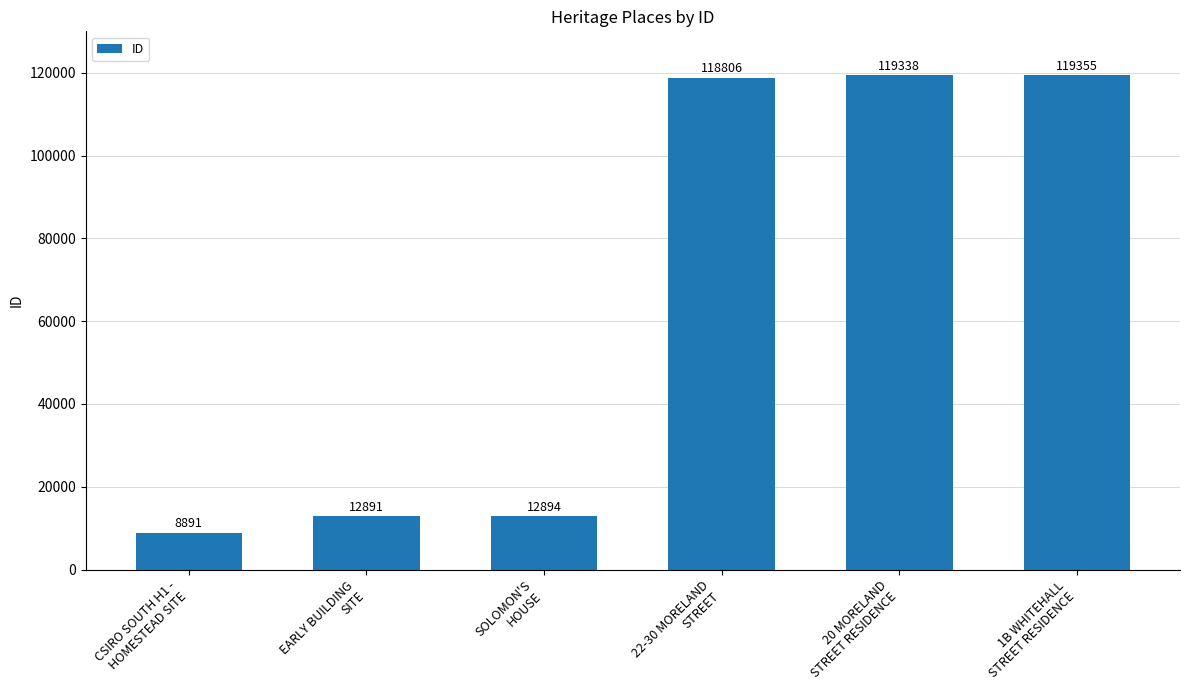

Is it true that the value at EARLY BUILDING
SITE is 12891?

True